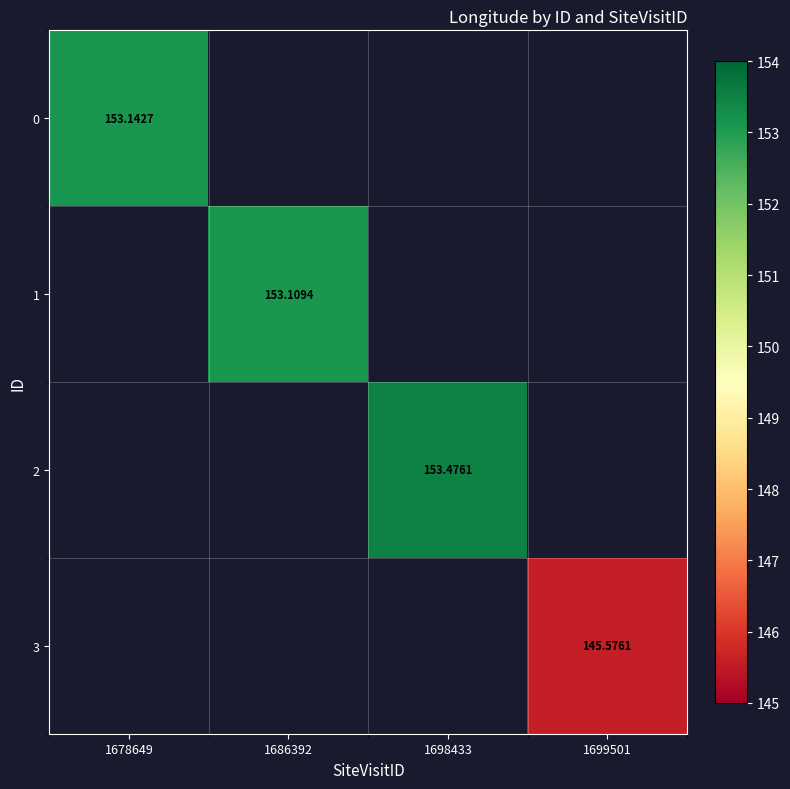

At how many categories does at least one series exceed 116?

4